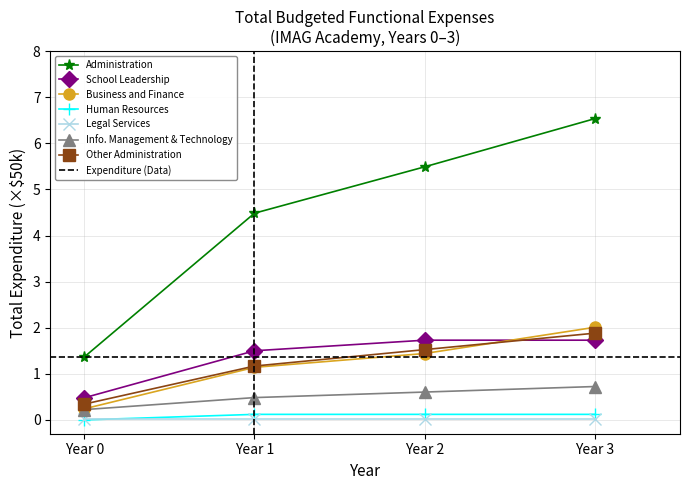

The value of Info. Management & Technology at Year 1 is 0.5. True or false?

True